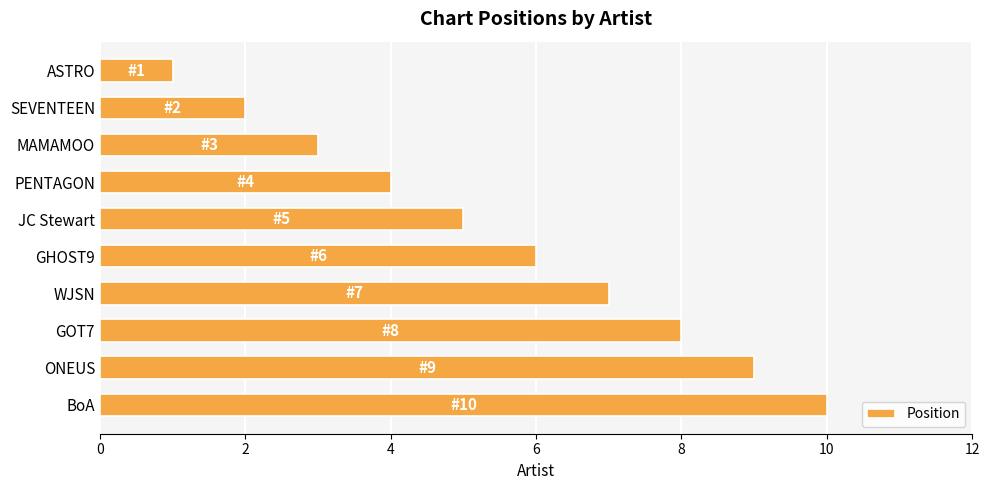

What is the label of the 4th bar from the top?

PENTAGON